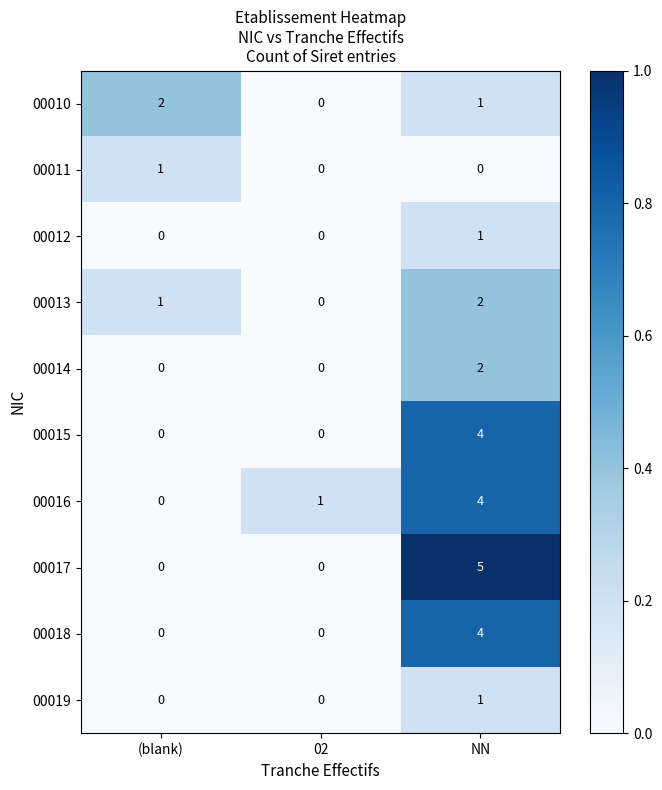

What is the difference between the 00016 values at 02 and NN?

3